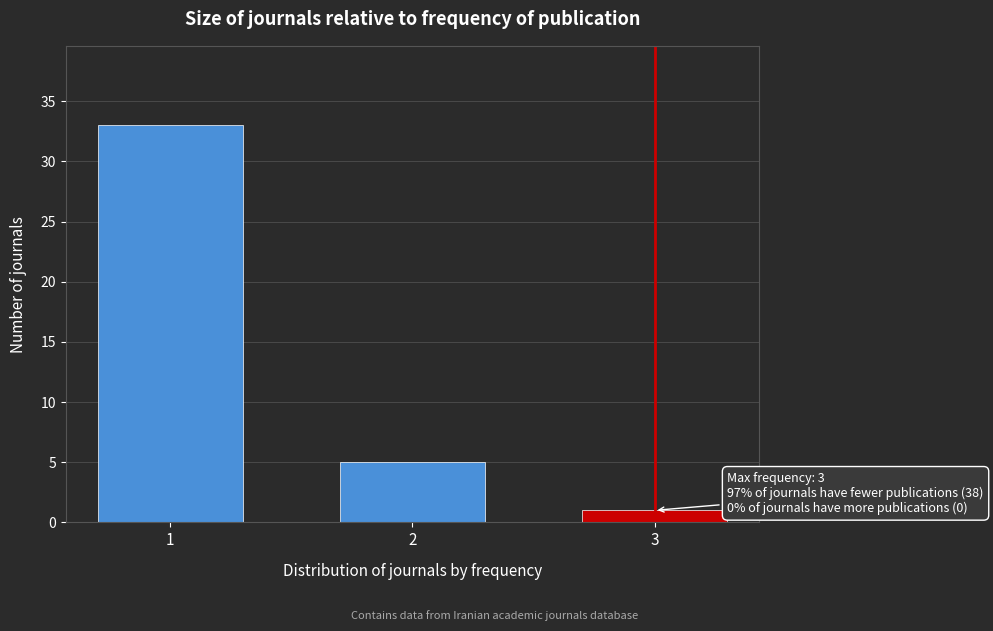

Reading left to right, what are all the values shown in this chart?

1=33	2=5	3=1